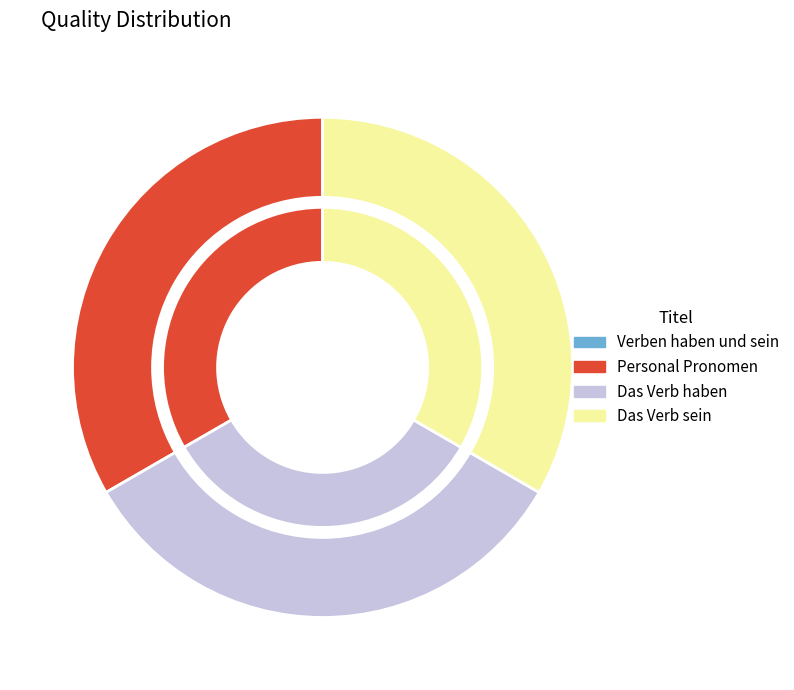

Combined, what portion of the pie is Personal Pronomen and Verben haben und sein?

33.3%